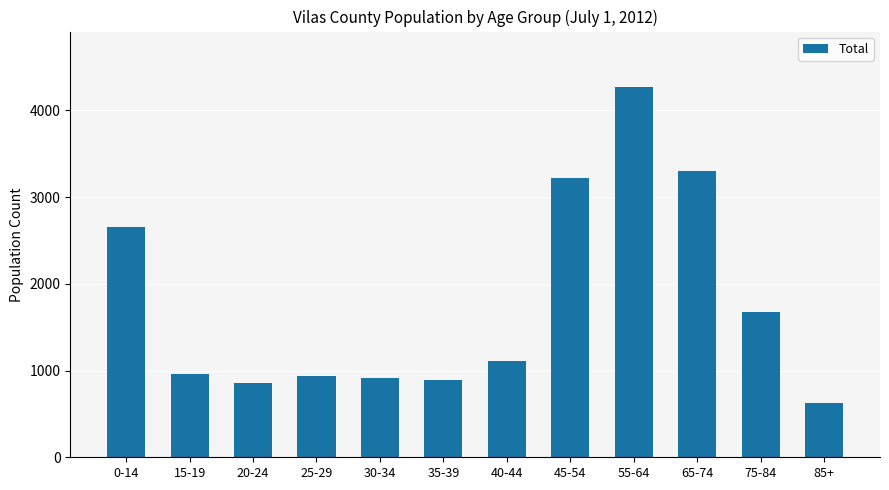

Which label corresponds to the largest value in the chart?

55-64